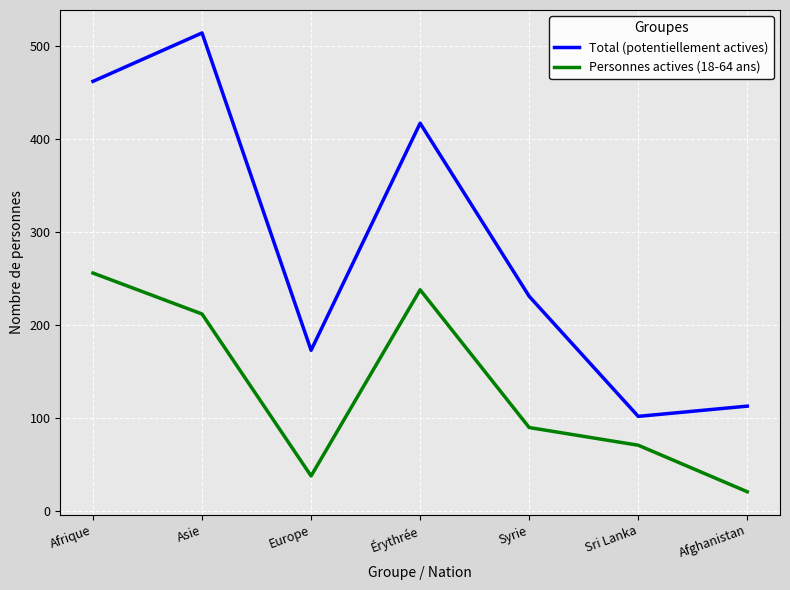

What position from the right is Érythrée?

4